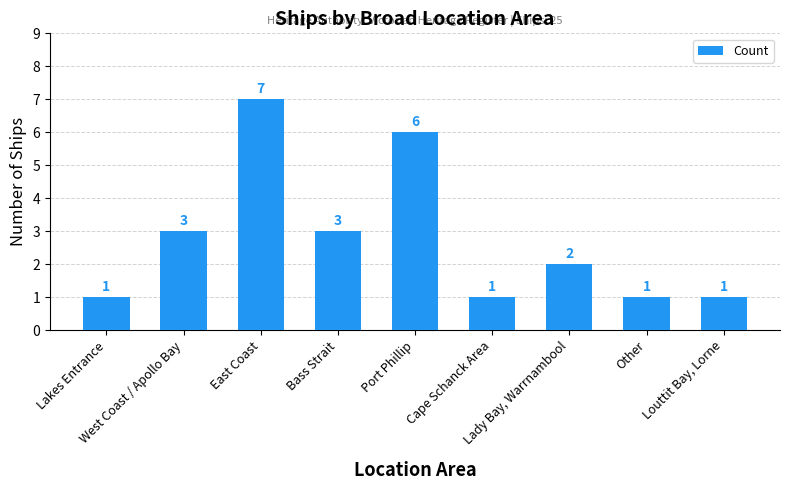

How many values are below 2?

4